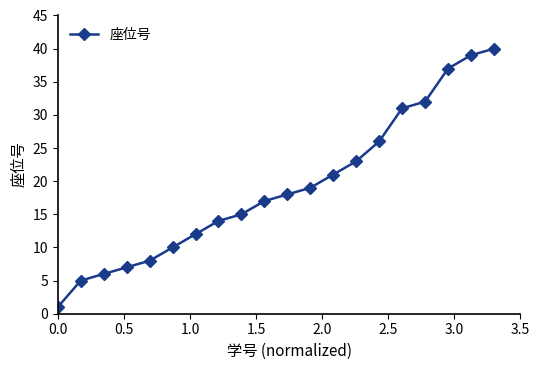

What is the difference between the second highest and minimum values?

38